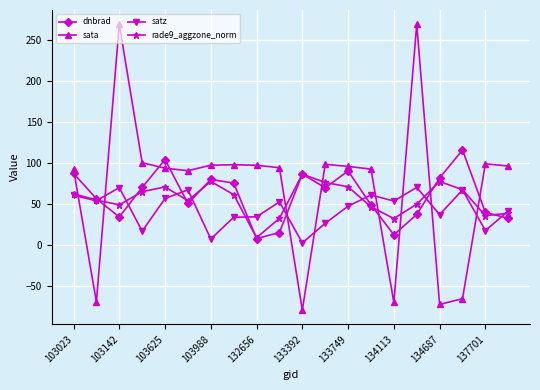

What is the greatest value displayed?

269.4